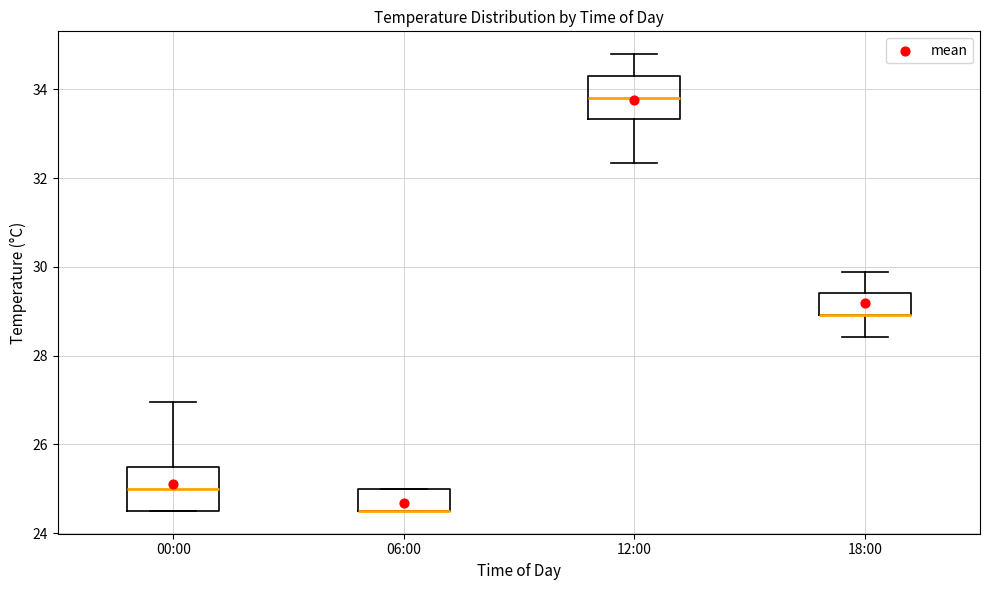

Where is the lower edge of the box for 06:00 on the y-axis? The values are not printed on the chart, so give them approximately, as read against the axis.

24.6